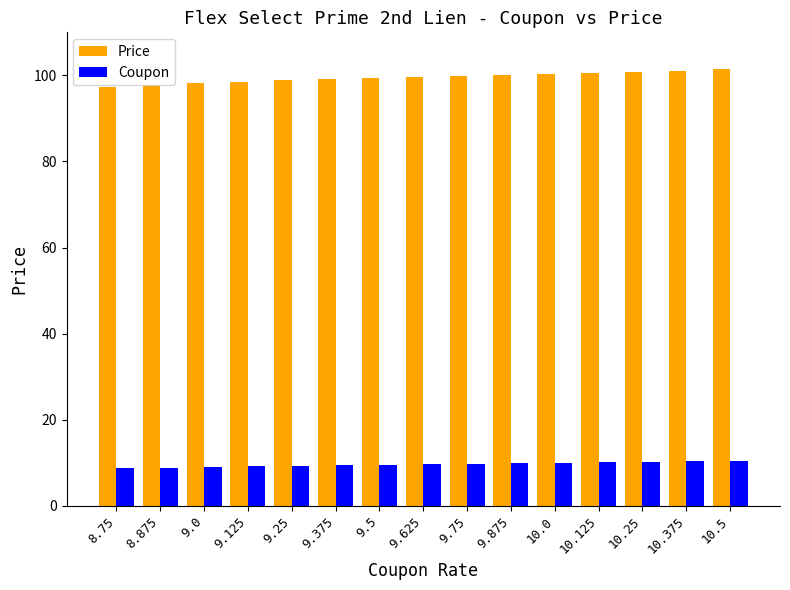

What is the difference between the maximum and second lowest values in the Coupon series?

1.6